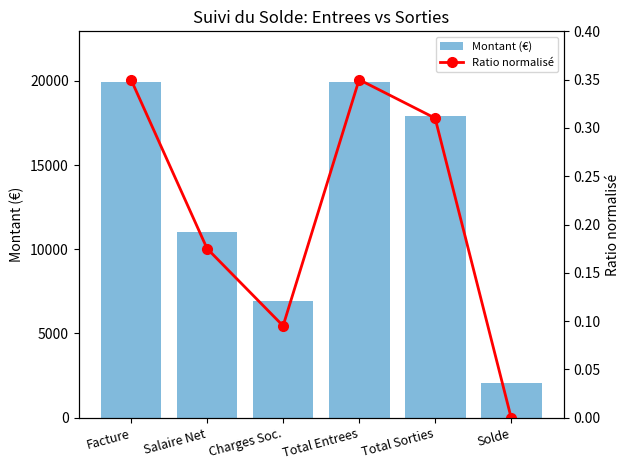

Rank the categories by Ratio normalisé value from highest to lowest.

Facture, Total Entrees, Total Sorties, Salaire Net, Charges Soc., Solde